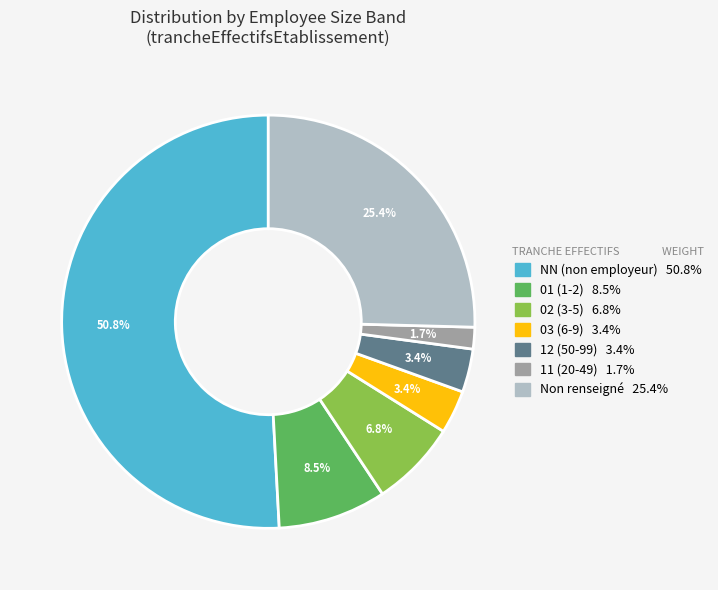

Is there any slice that represents more than half of the pie?

Yes